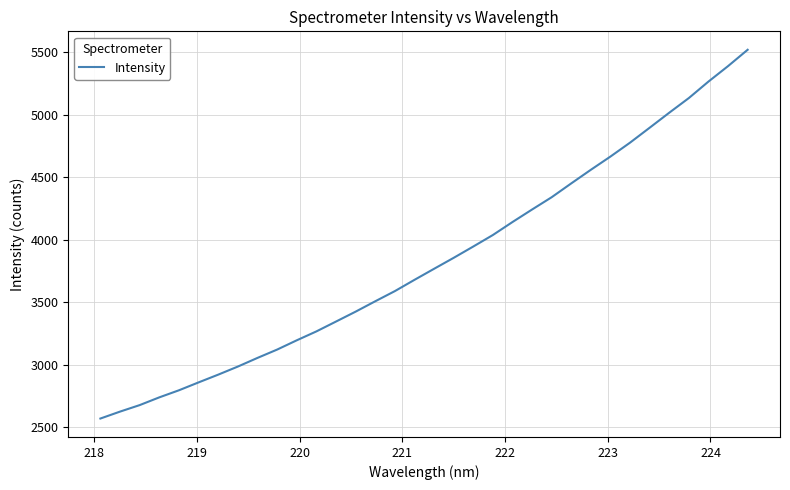

What is the difference between the maximum and minimum values?

2950.5